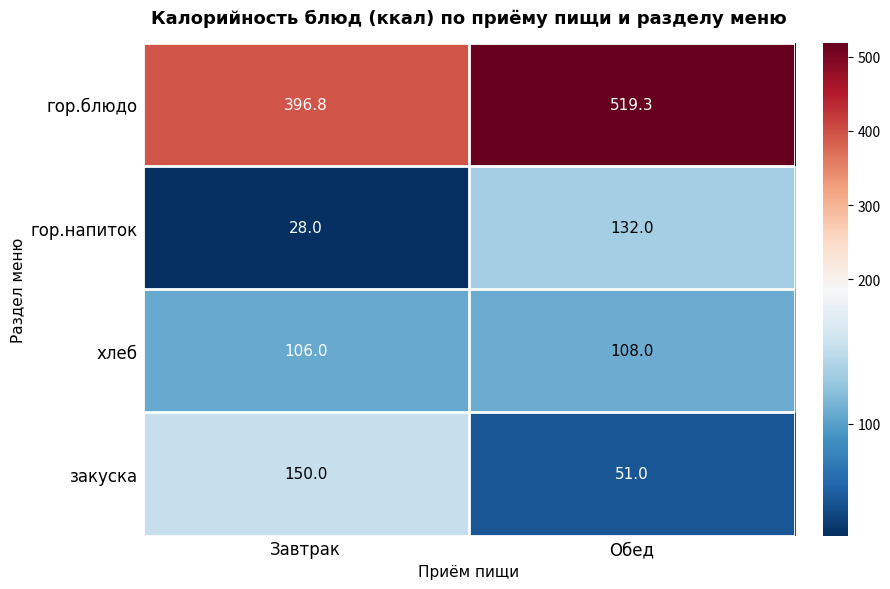

Count the number of data series in this chart.

4